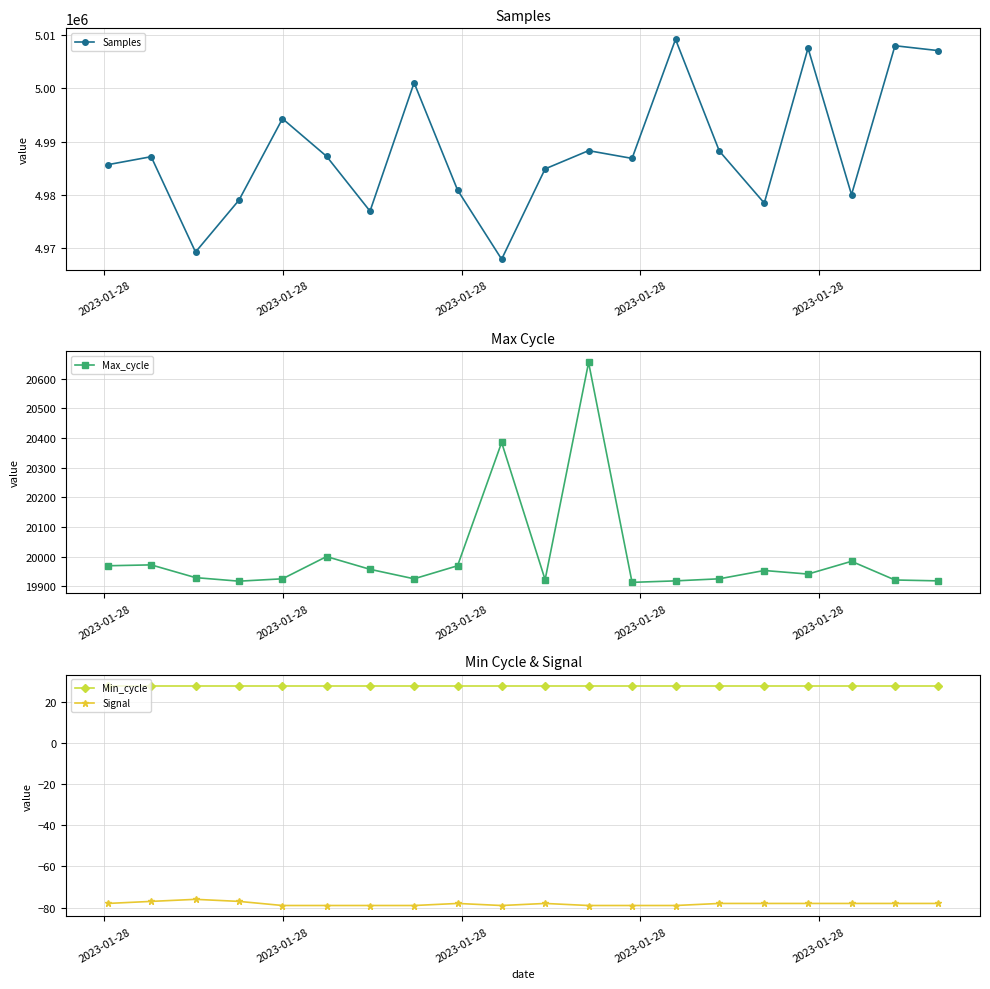

True or false: Signal and Min_cycle intersect in this chart.

False